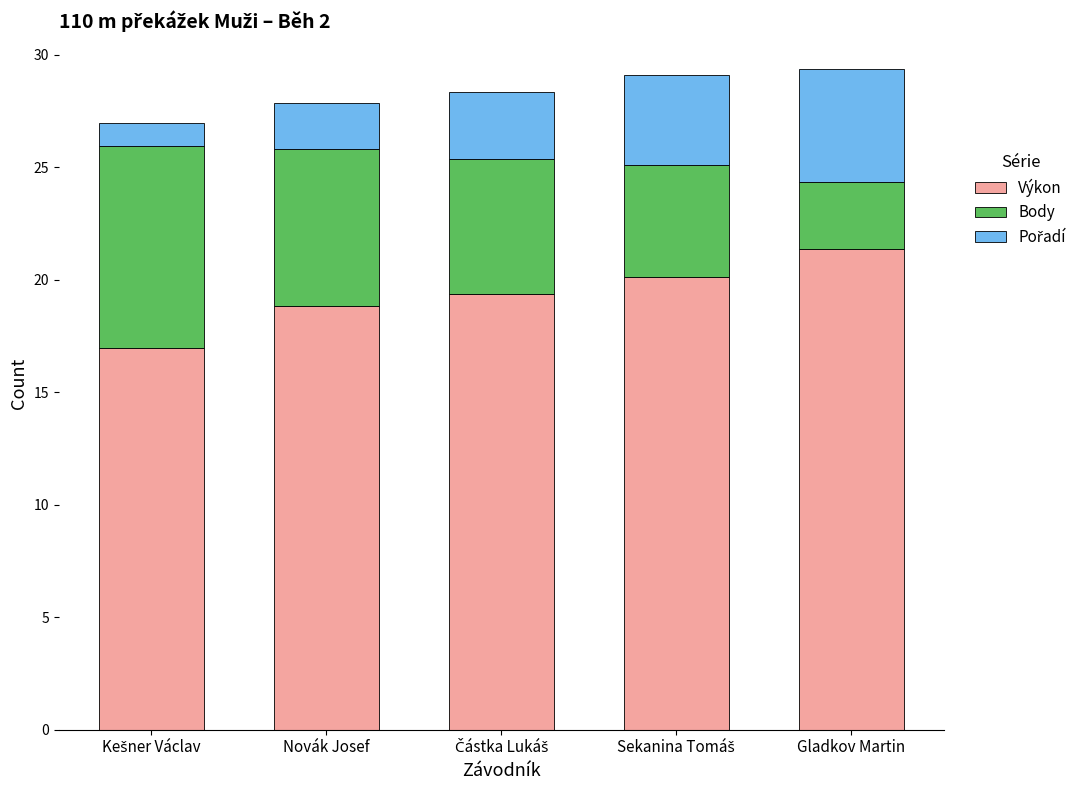

What is the difference between the maximum and minimum values in the Výkon series?

4.4